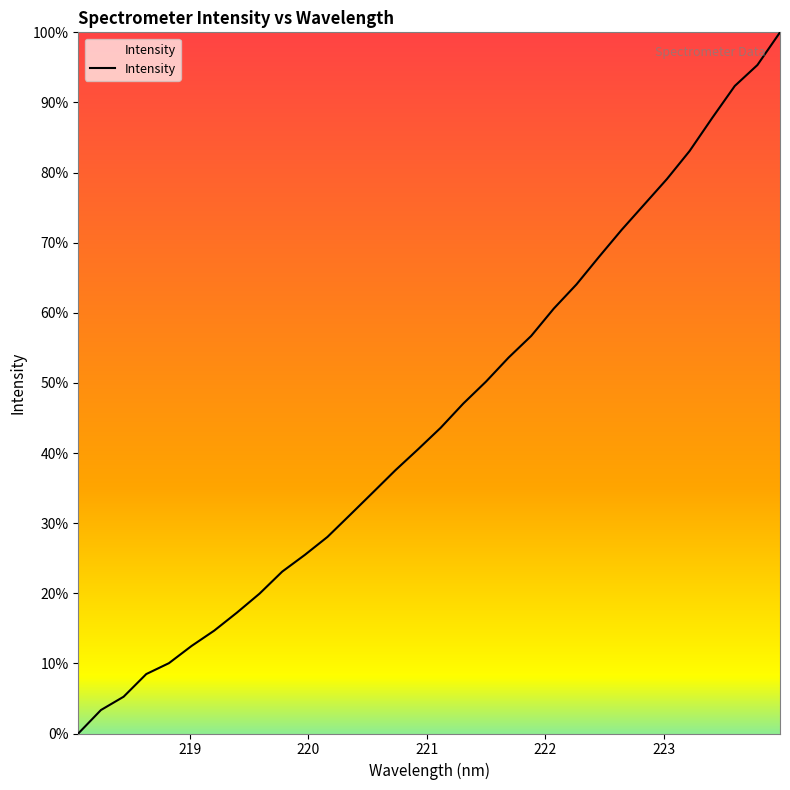

What is the difference between the maximum and minimum values?

100.0